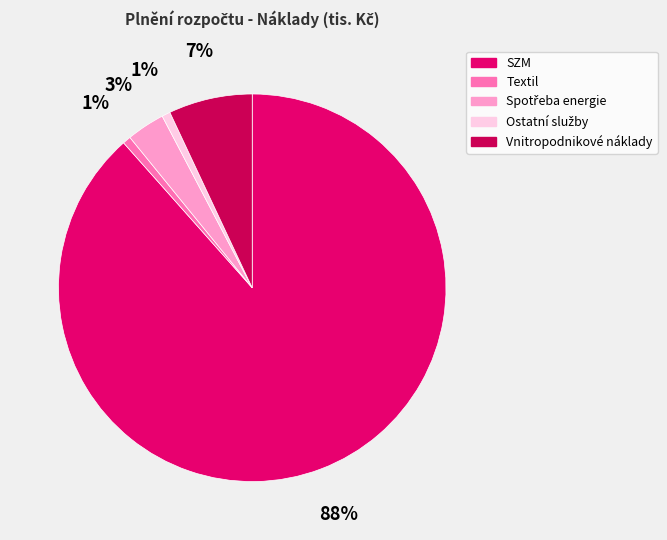

Which slice is the largest?

SZM